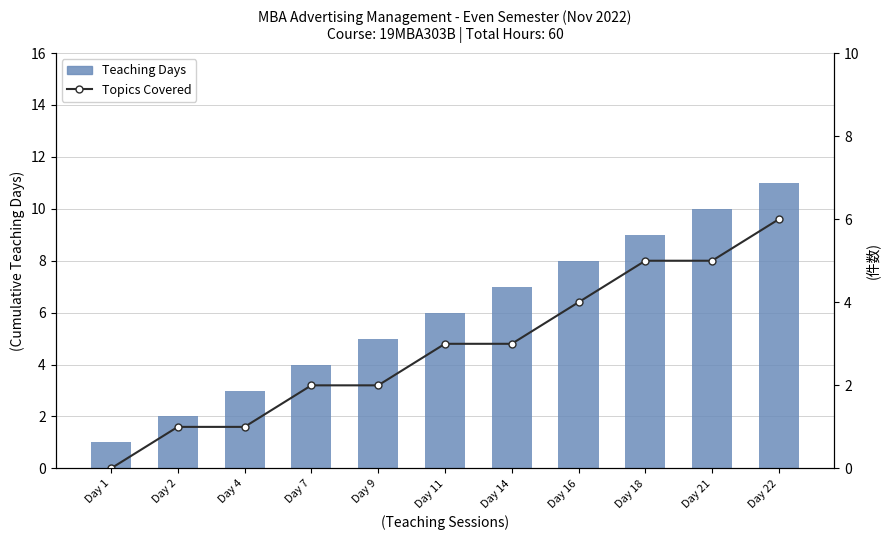

Is it true that Topics Covered equals 6 at Day 16?

False